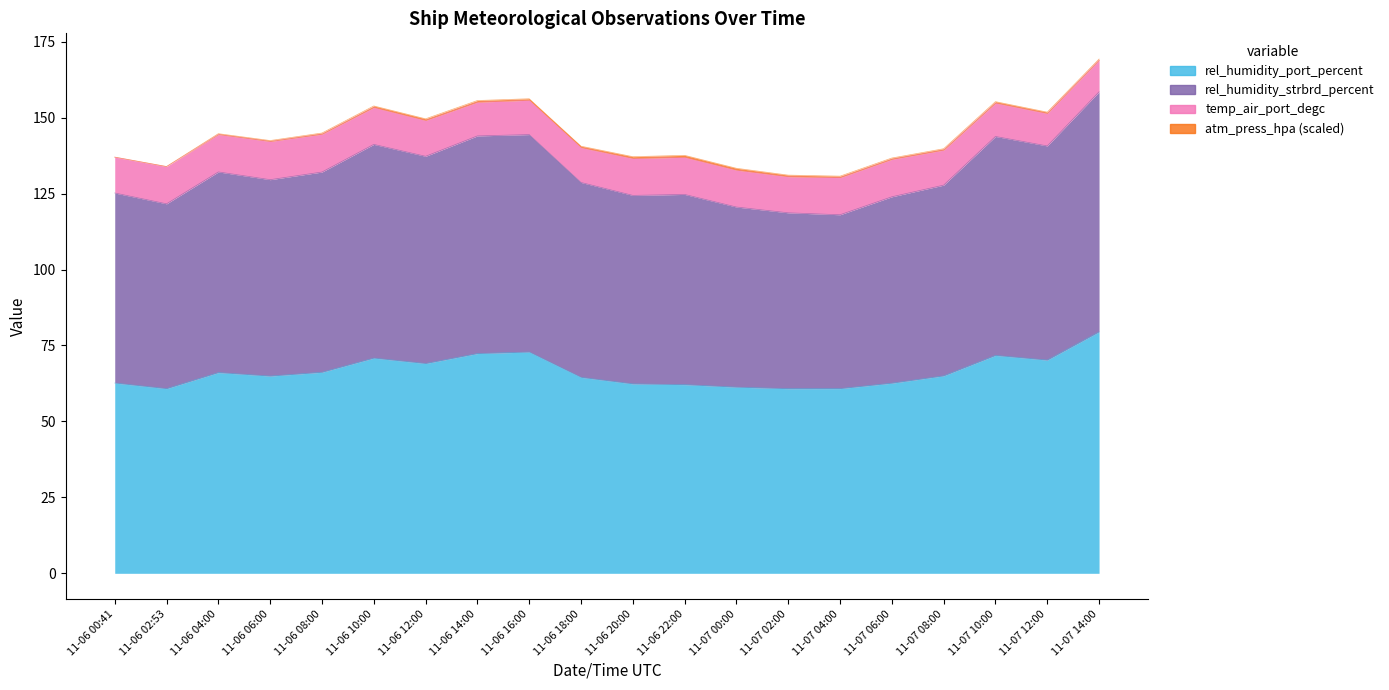

The rel_humidity_strbrd_percent series shows 240.6 at 11-07 08:00. True or false?

False